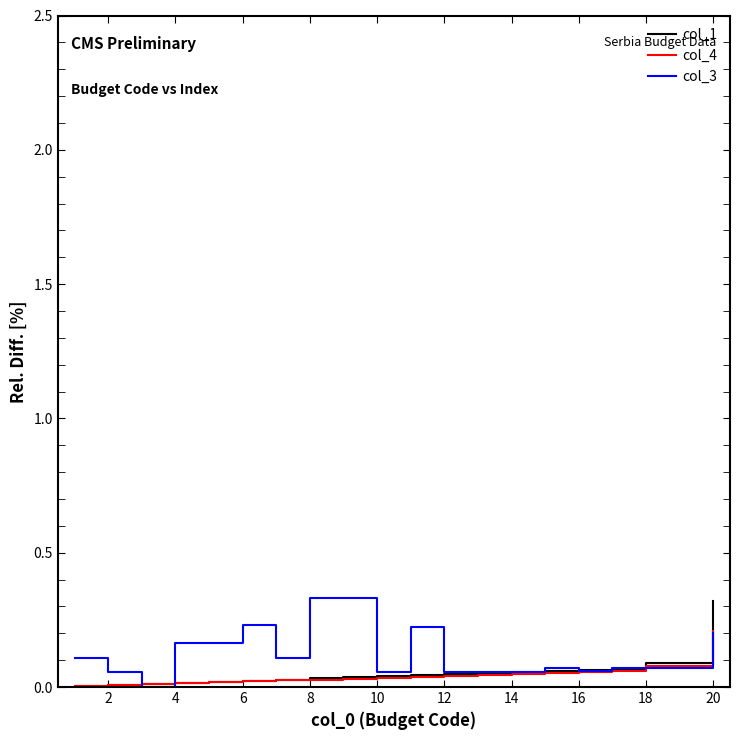

What is the sum of all col_4 values?

0.9